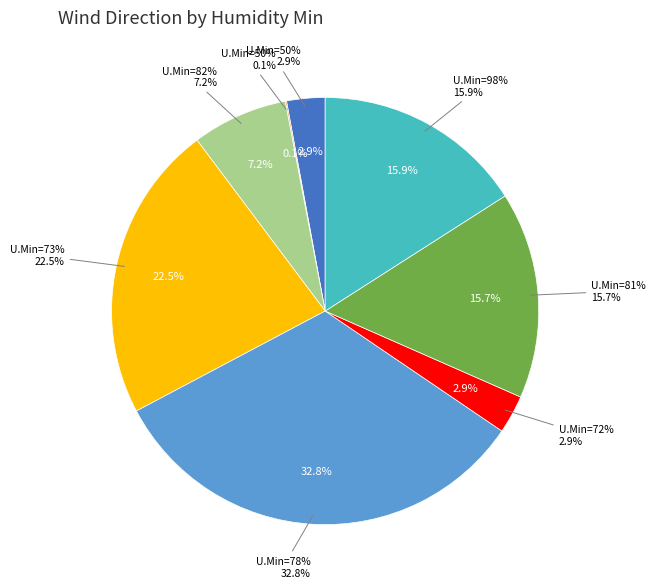

What percentage do 72 and 82 together represent?

10.1%